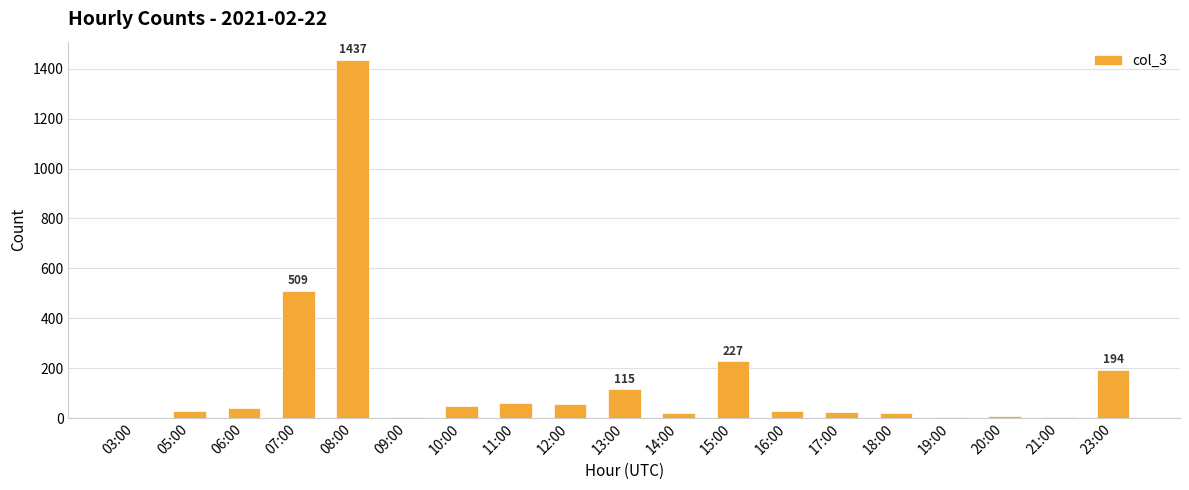

At which category does the chart reach its peak across all series?

08:00